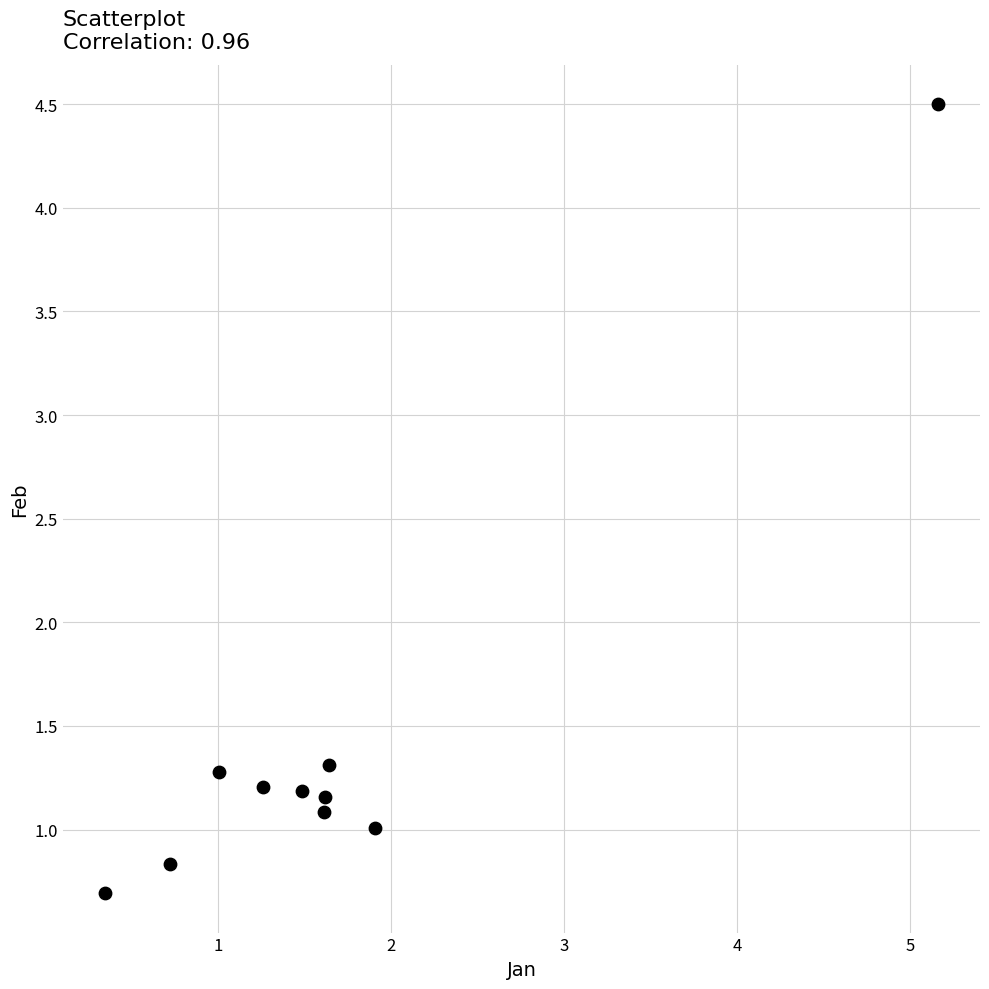

What is the average X value?

1.7